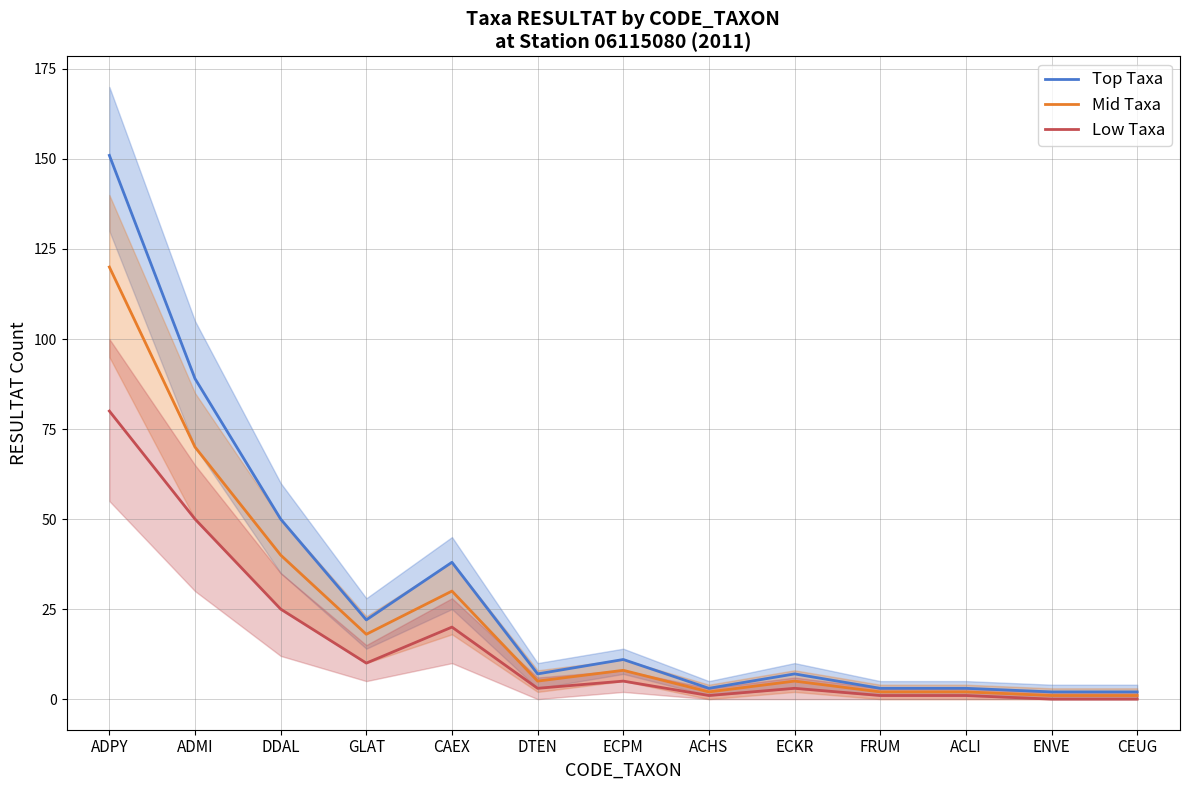

List the series in order of their overall mean, lowest first.

Low Taxa, Mid Taxa, Top Taxa